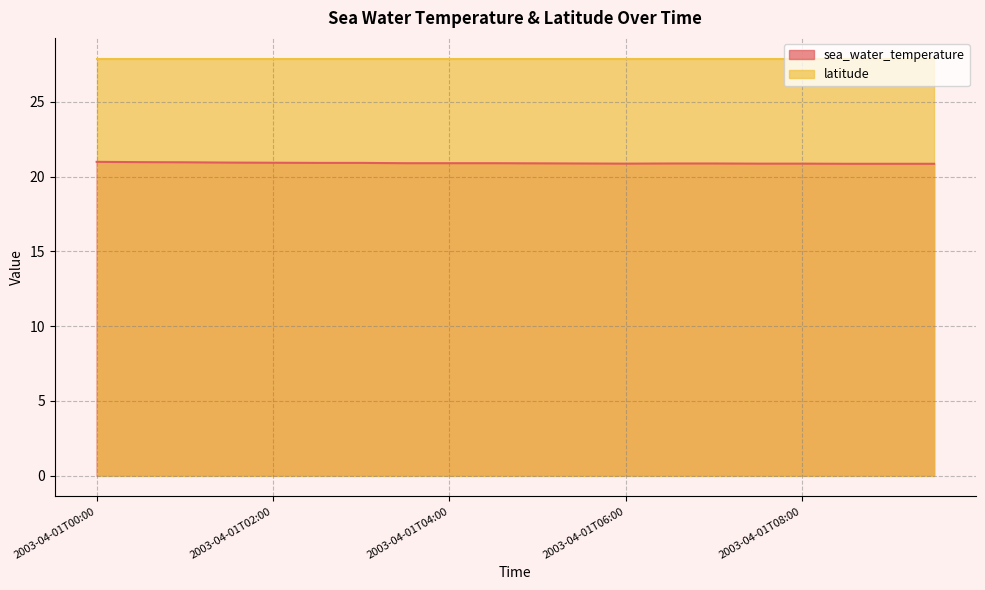

True or false: the data shows 21.0 at 2003-04-01T00:30.

True